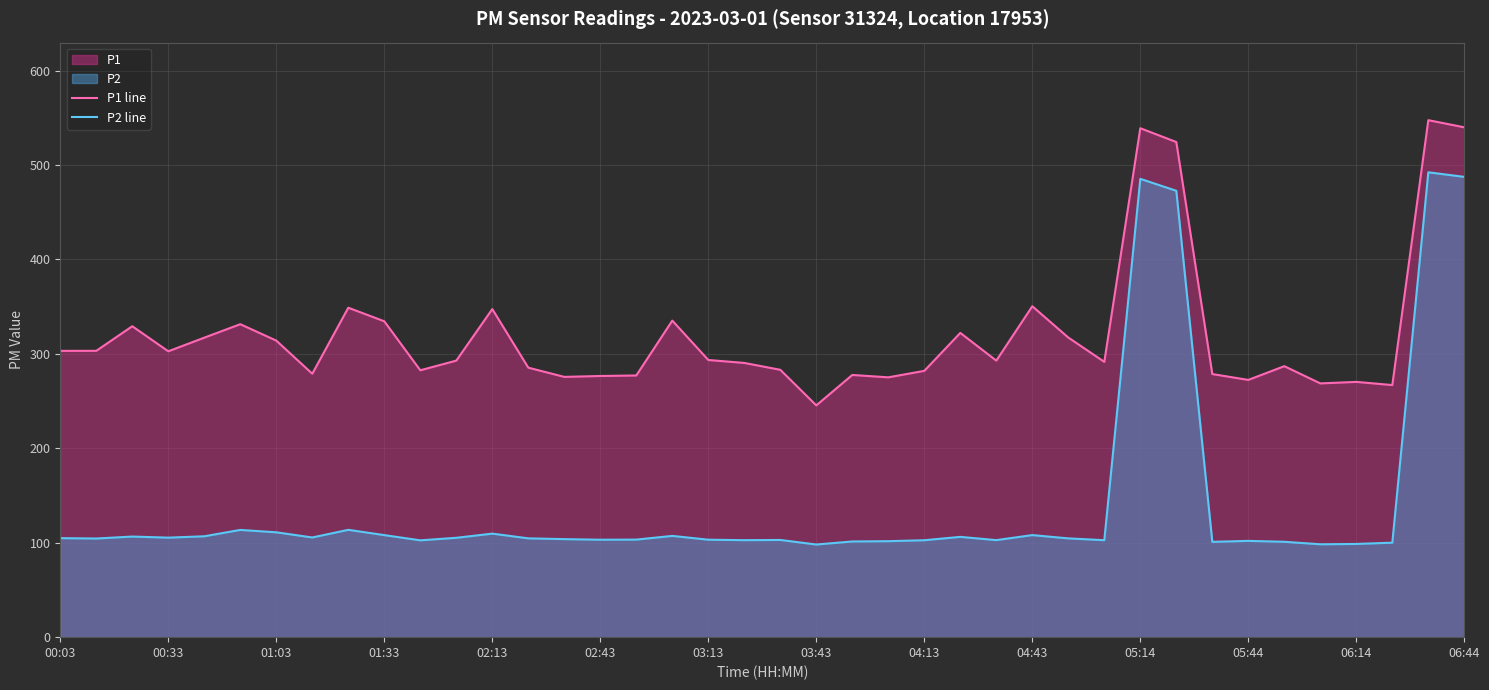

How many categories are shown in the chart?

40